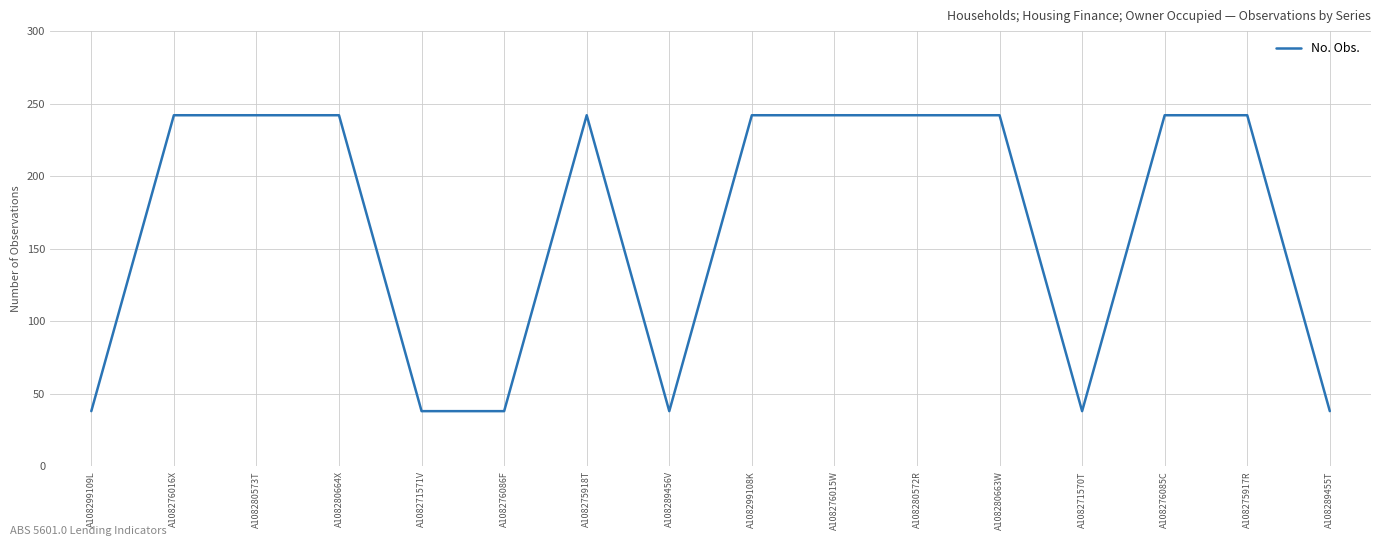

What is the approximate value at A108276015W?

242